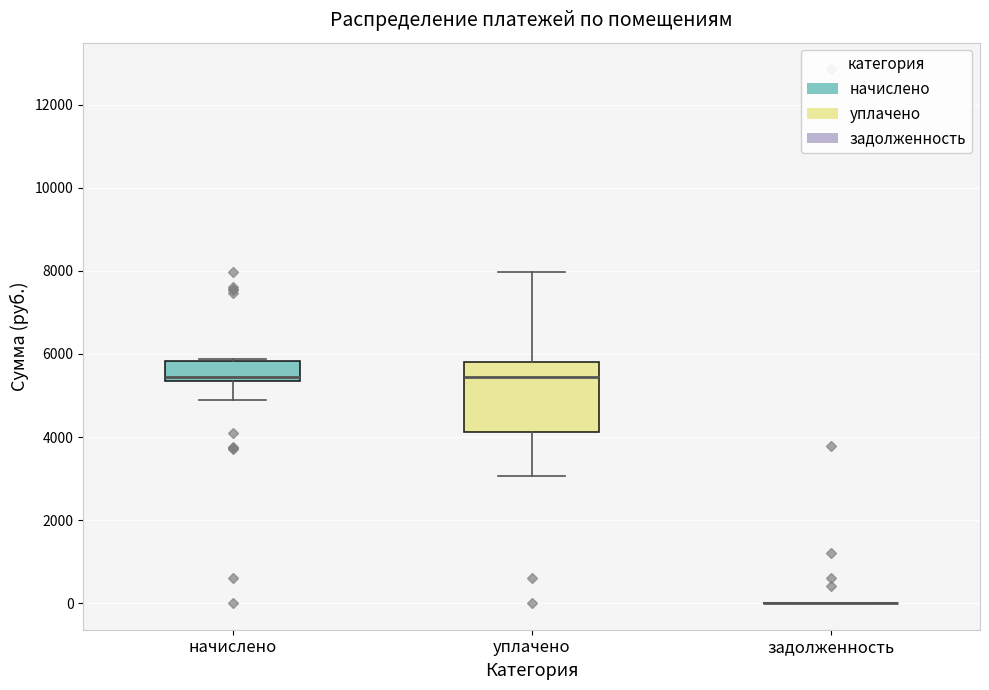

Comparing the boxes themselves (not the whiskers), which one is the tallest?

уплачено